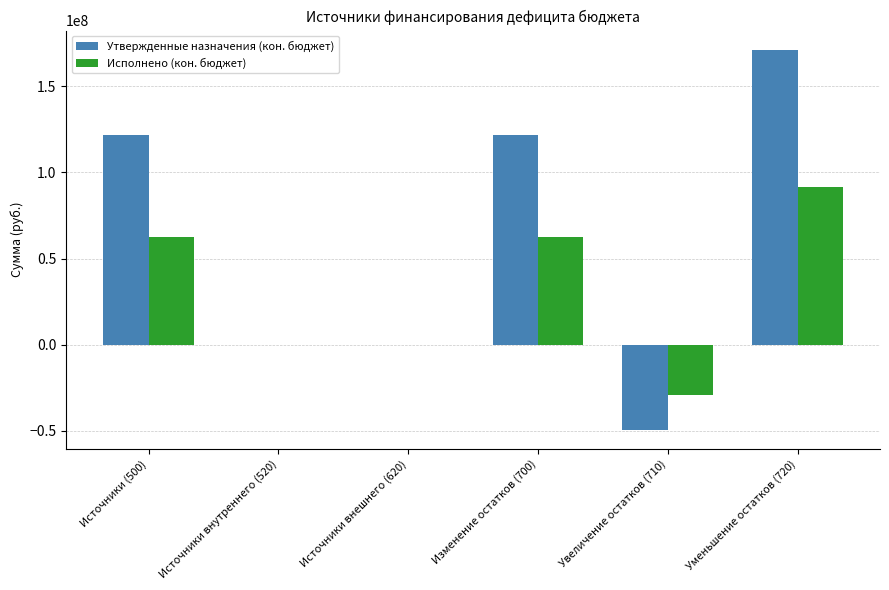

The Исполнено (кон. бюджет) series shows 12712445.0 at Изменение остатков (700). True or false?

False